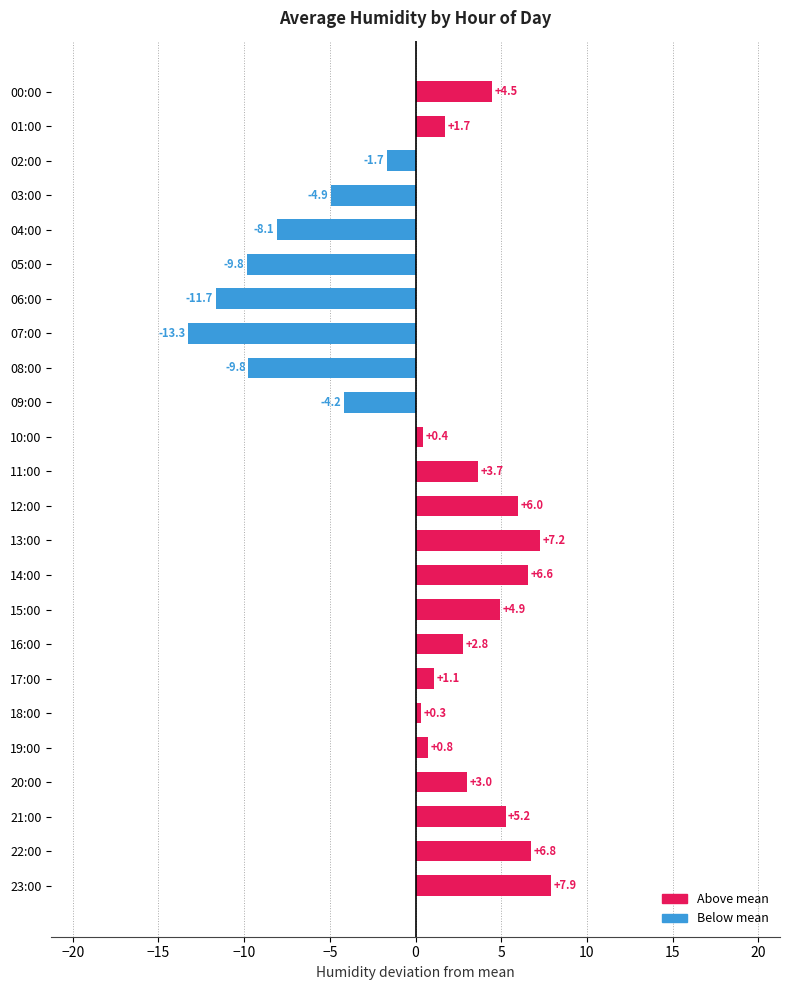

What is the minimum value shown in the chart?

-13.3